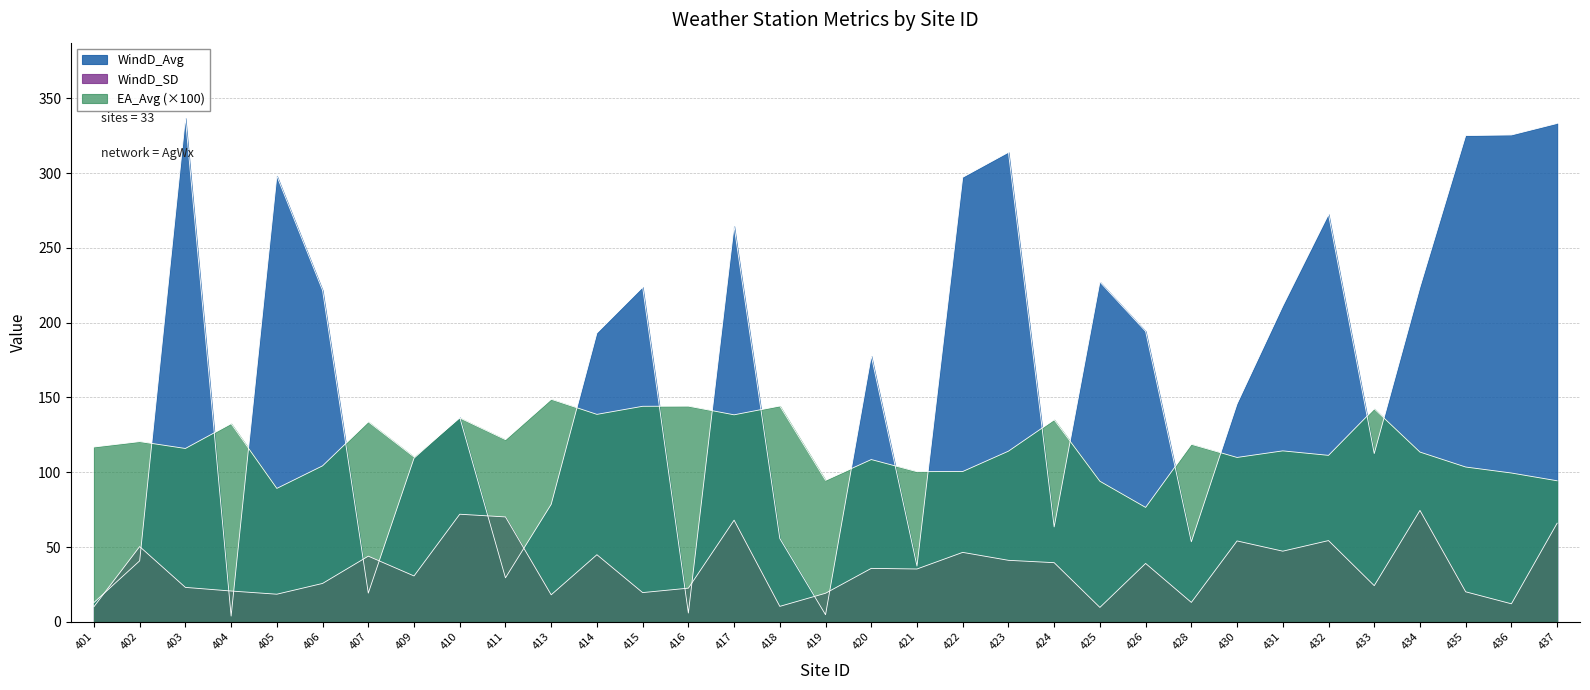

Between which two adjacent categories do WindD_SD and WindD_Avg first intersect?

401 and 402